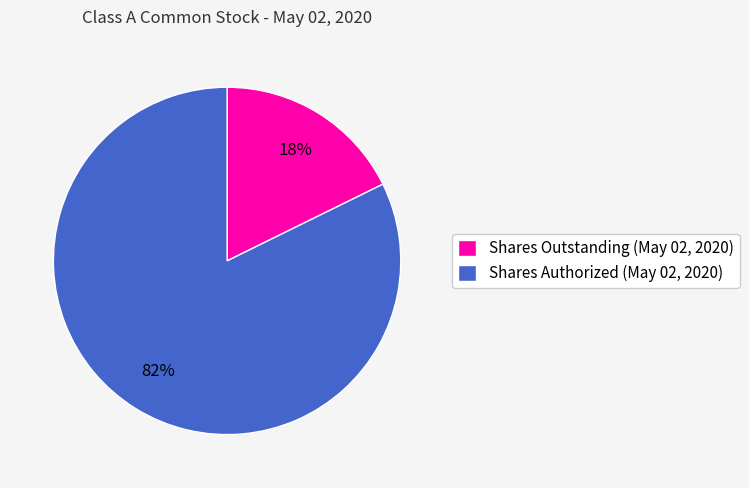

Is the sum of Shares Outstanding (May 02, 2020) and Shares Authorized (May 02, 2020) greater than half?

Yes